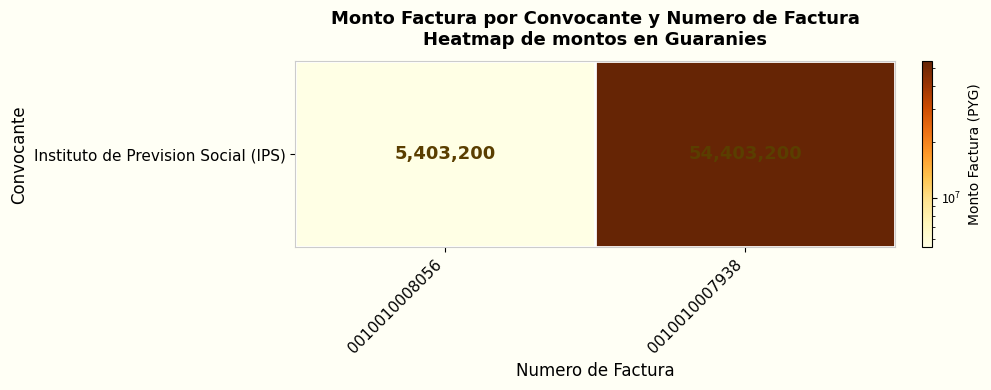

Reading left to right, what are all the values shown in this chart?

5403200	54403200